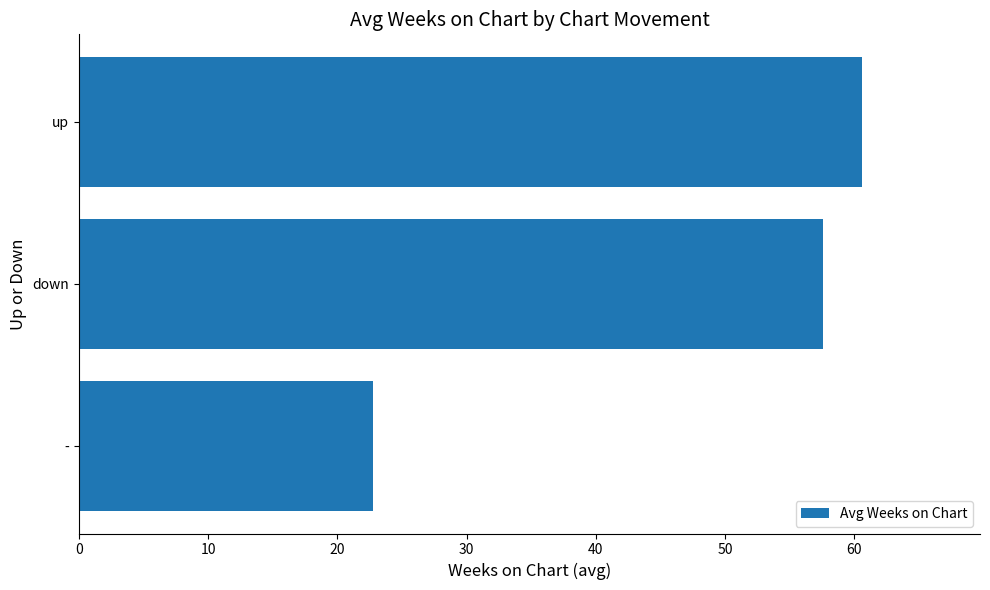

Between - and up, which is larger?

up